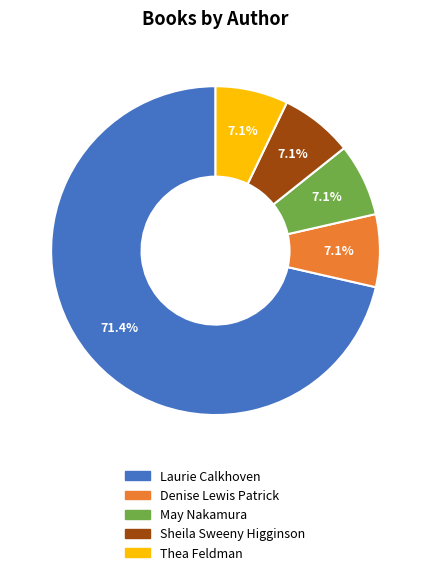

What is the largest slice in the pie chart?

Laurie Calkhoven